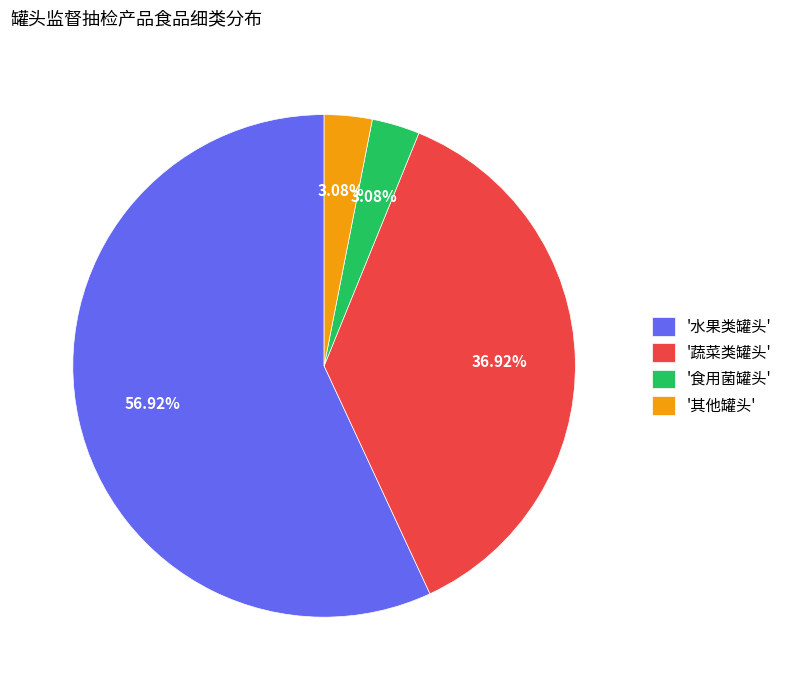

Between '水果类罐头' and '食用菌罐头', which is larger?

'水果类罐头'